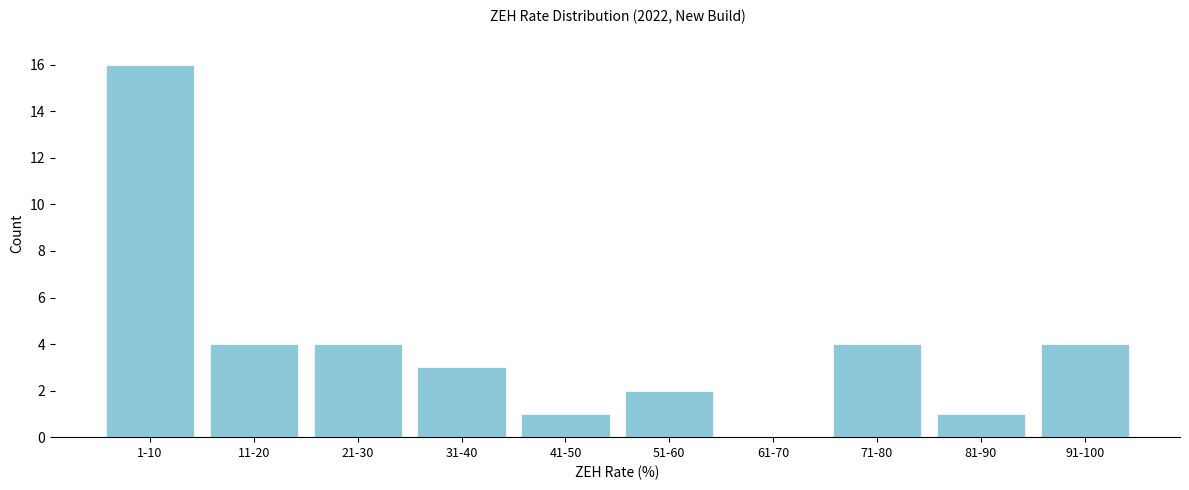

Reading left to right, list all the values displayed in this chart.

1-10=16	11-20=4	21-30=4	31-40=3	41-50=1	51-60=2	61-70=0	71-80=4	81-90=1	91-100=4